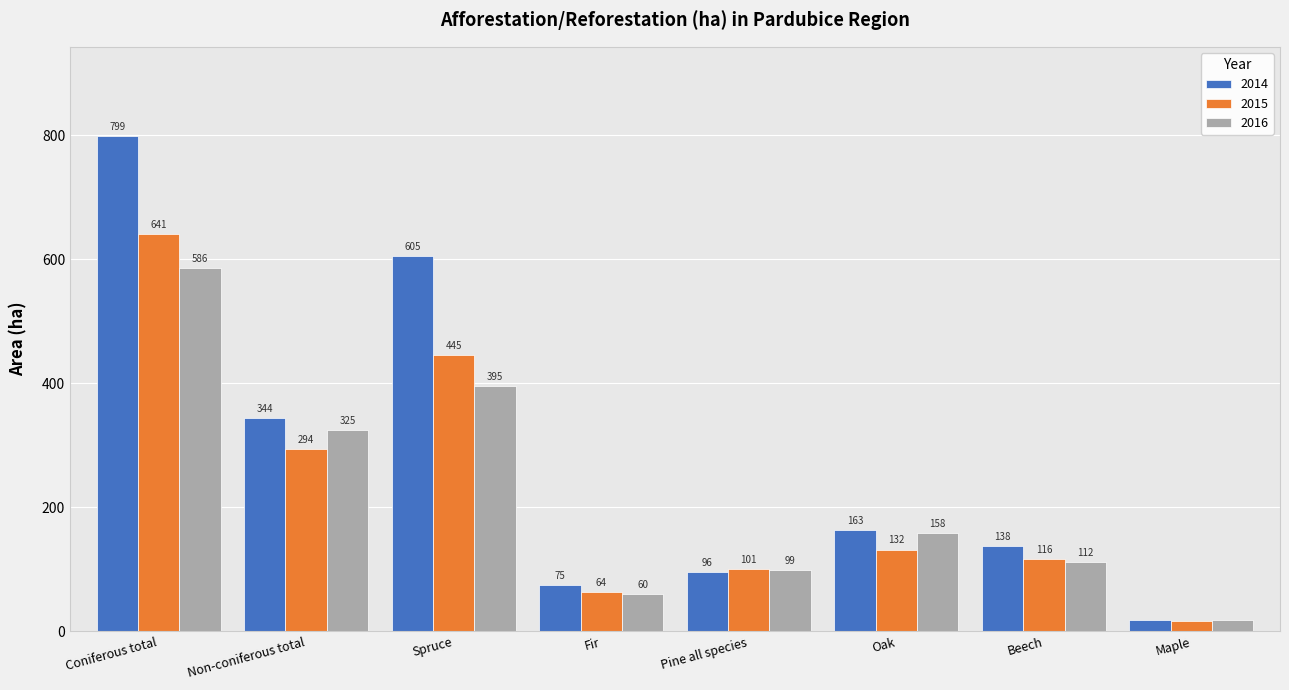

Between Non-coniferous total and Spruce, which series saw the biggest shift?

2014